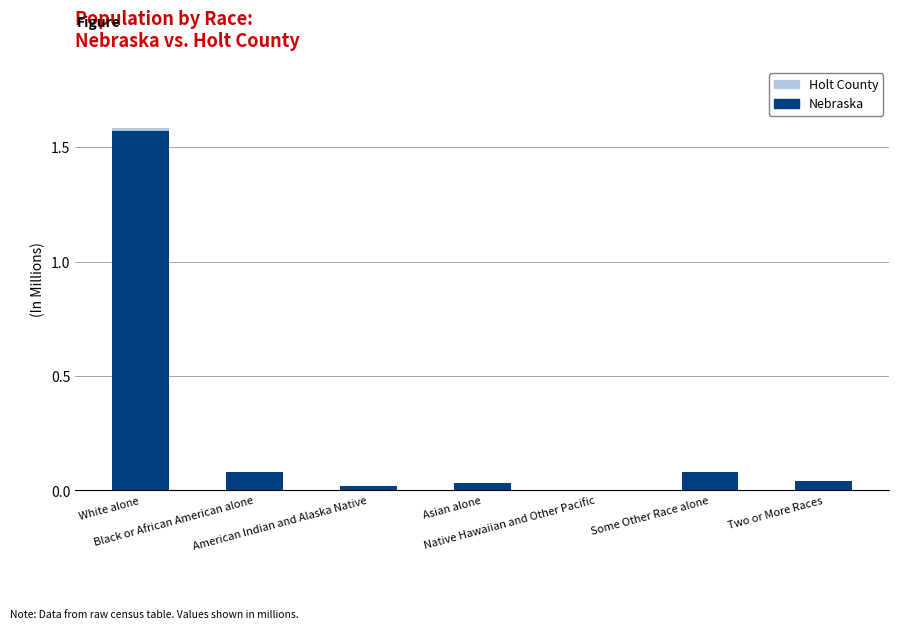

What is the sum of all Nebraska values?

1.8